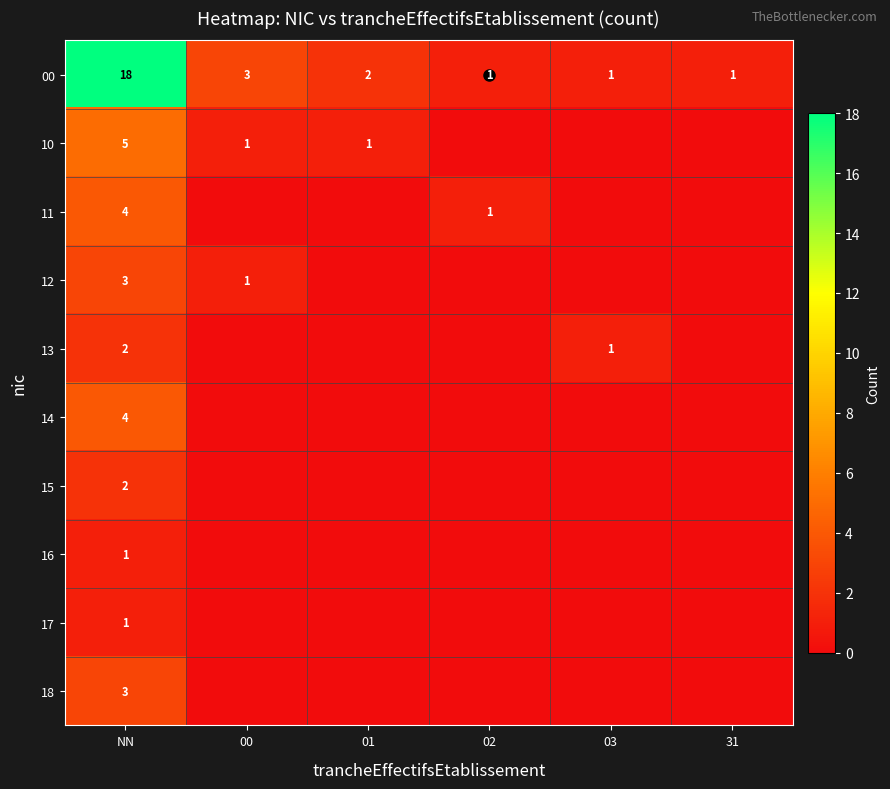

What is the difference between the highest and lowest values at NN?

17